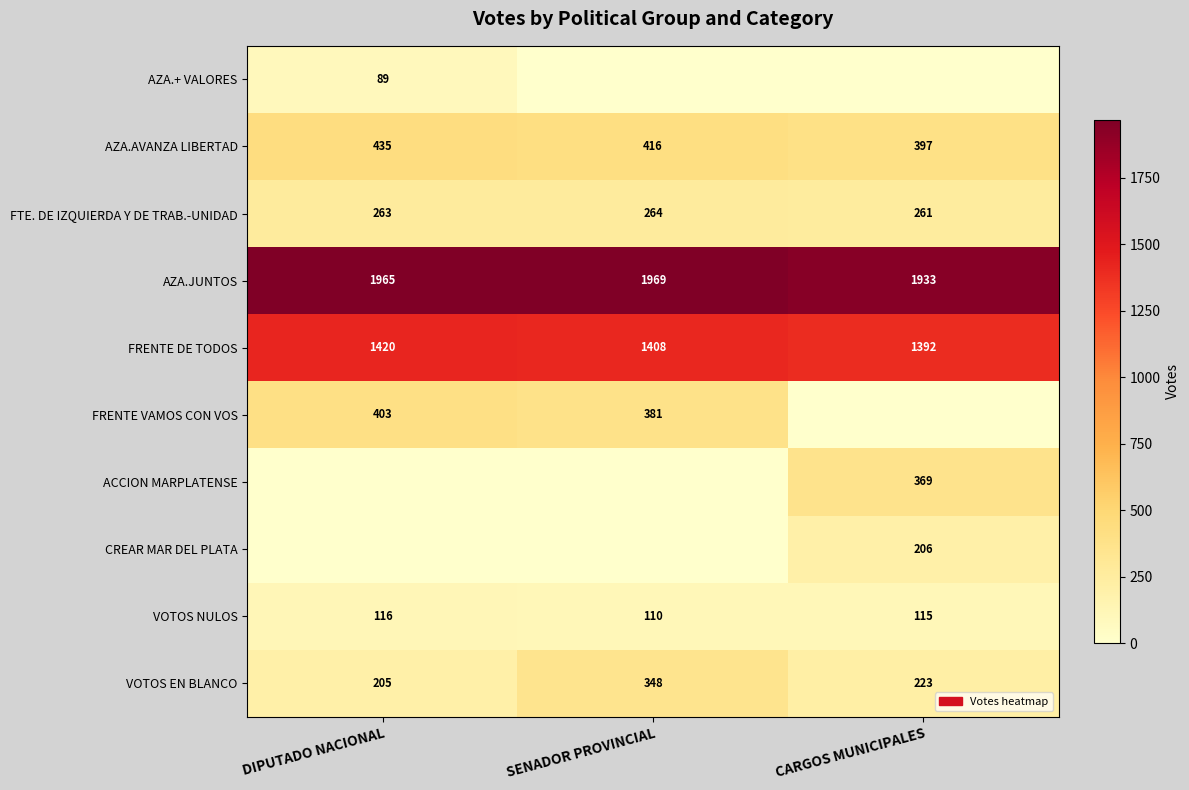

List the labels in order of VOTOS NULOS value, smallest first.

SENADOR PROVINCIAL, CARGOS MUNICIPALES, DIPUTADO NACIONAL